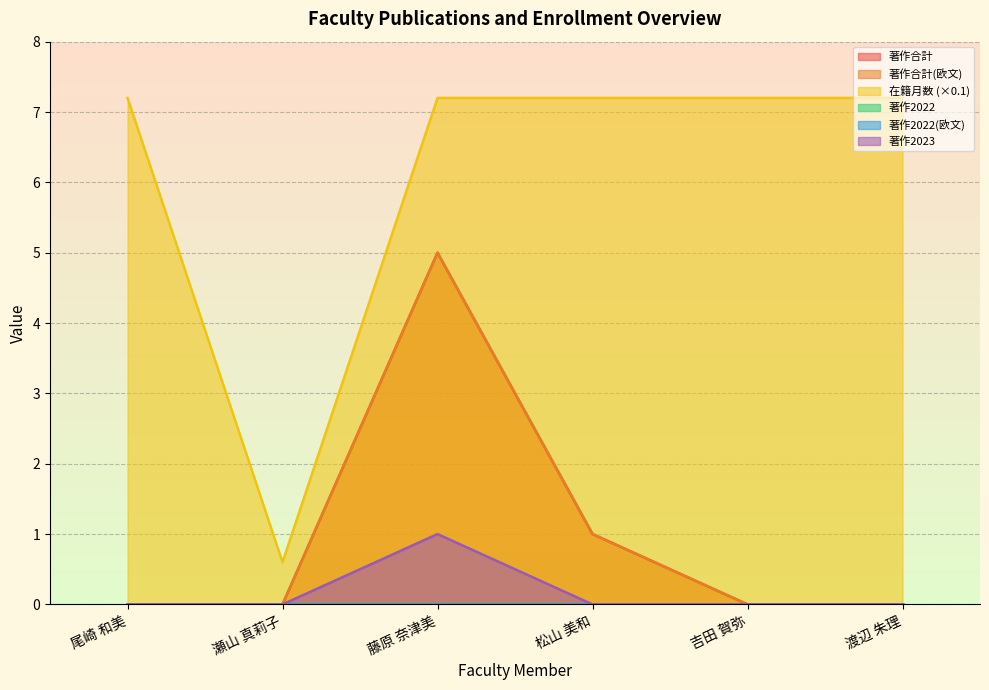

What is the difference between the second highest and second lowest values in the 著作合計 series?

1.0